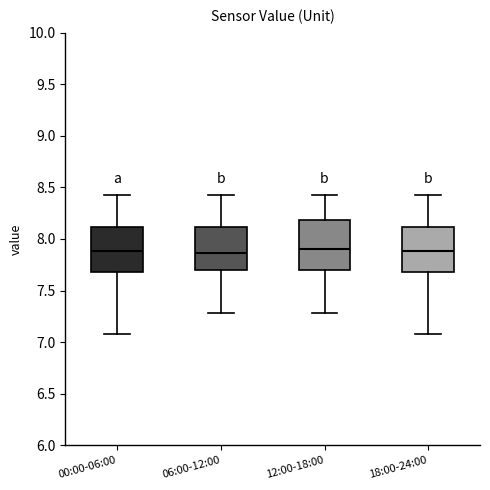

Reading left to right, read every box against the y-axis: the position of its median line, the range the box covers, and the ends of its whiskers. The values are not printed on the chart, so give them approximately, as read against the axis.

00:00-06:00: median 7.90, box 7.70 to 8.10, whiskers 7.10 to 8.45
06:00-12:00: median 7.85, box 7.70 to 8.10, whiskers 7.30 to 8.45
12:00-18:00: median 7.90, box 7.70 to 8.20, whiskers 7.30 to 8.45
18:00-24:00: median 7.90, box 7.70 to 8.10, whiskers 7.10 to 8.45